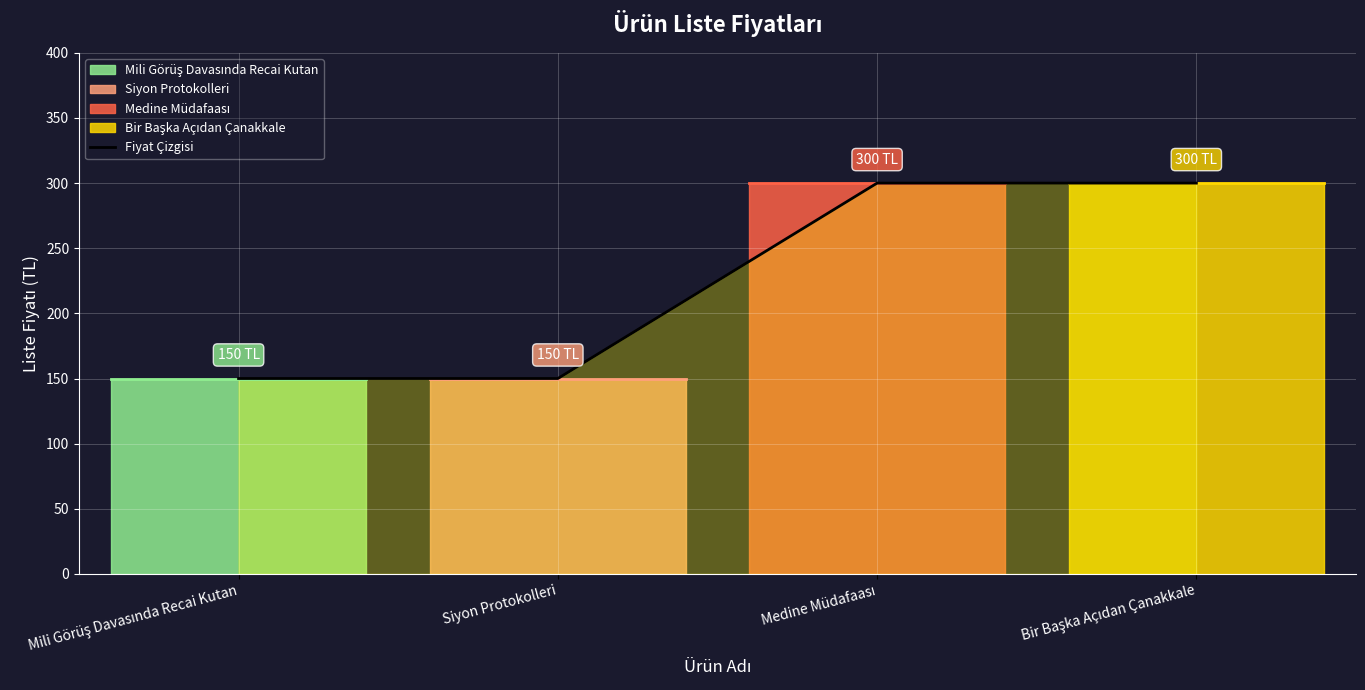

Rank the categories by value from highest to lowest.

Medine Müdafaası, Bir Başka Açıdan Çanakkale, Mili Görüş Davasında Recai Kutan, Siyon Protokolleri